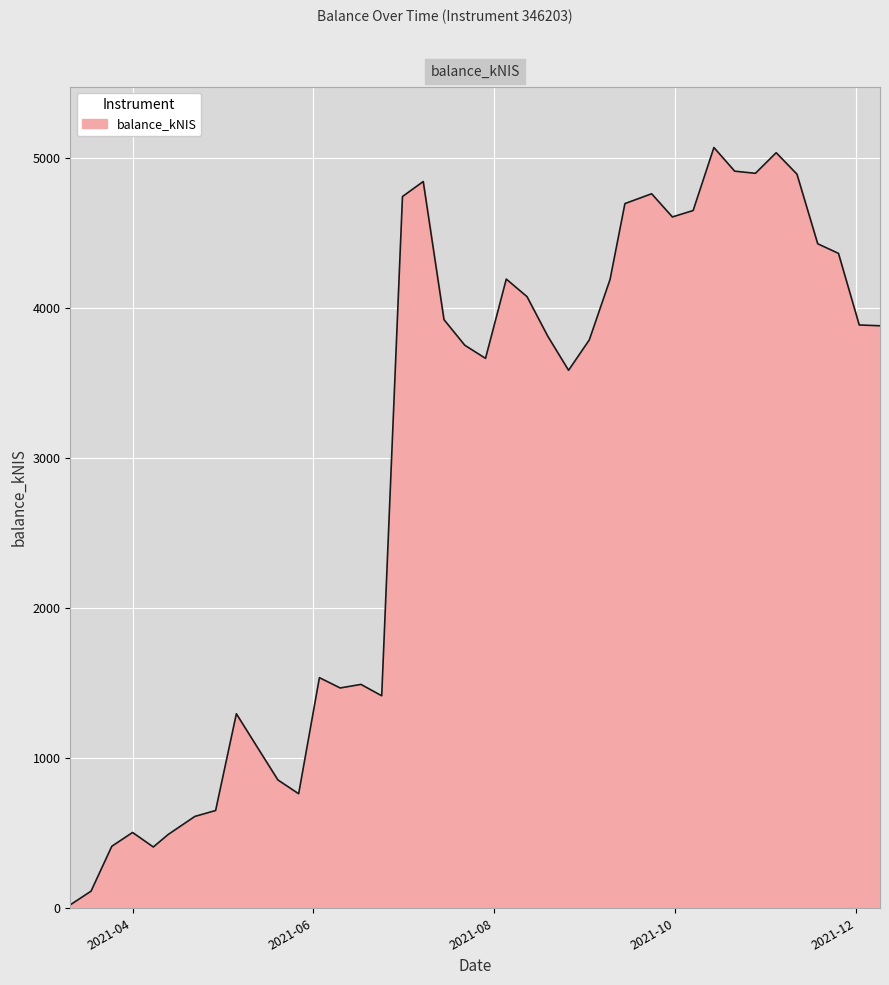

What is the difference between the maximum and minimum values?

5048.9